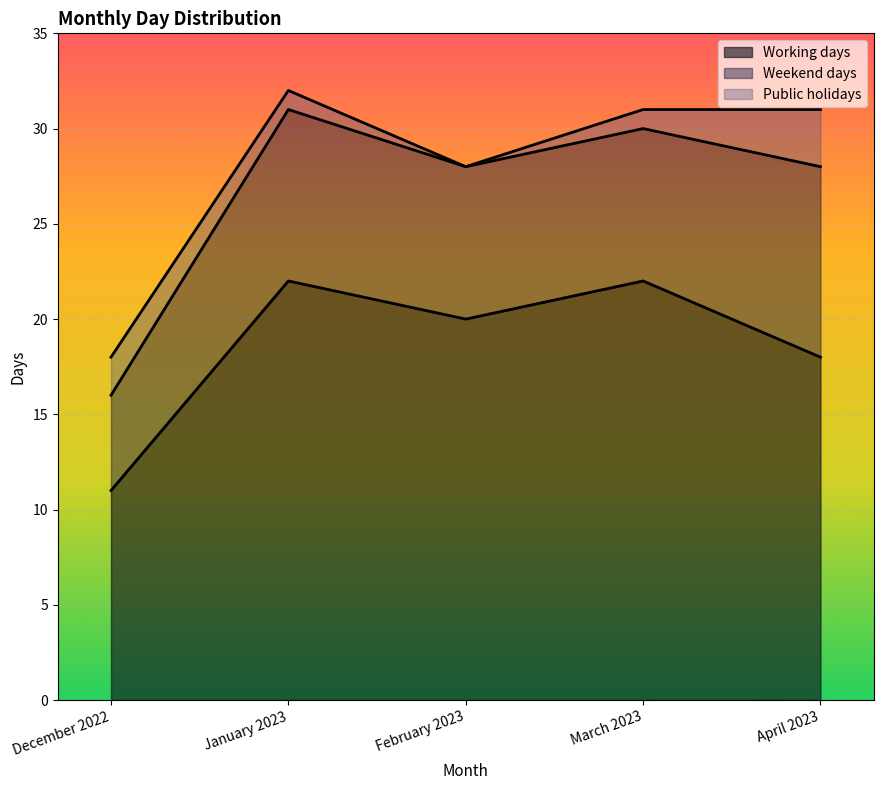

What is the difference between the second highest and minimum values in the Working days series?

11